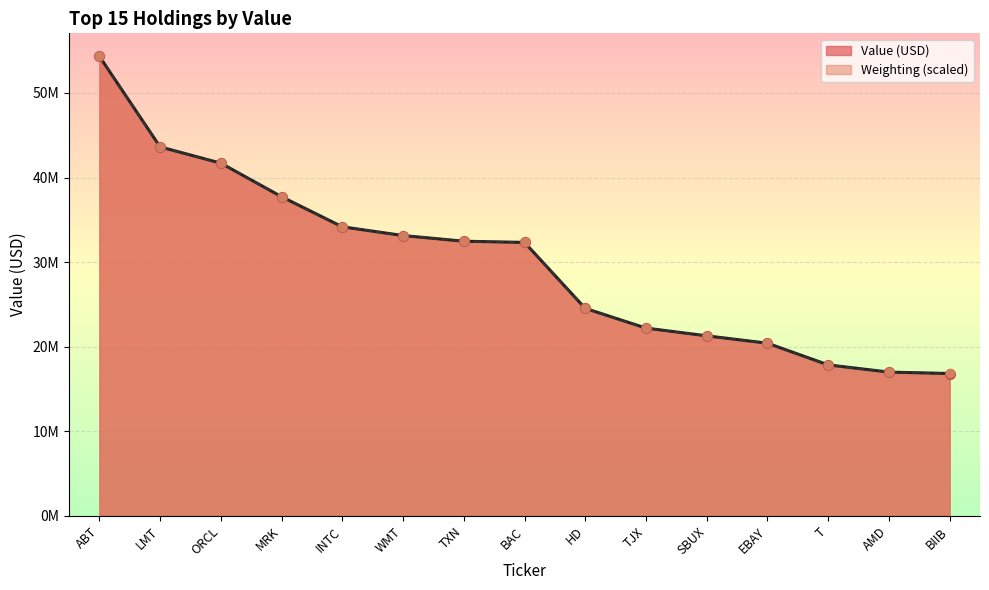

Which series has the largest total across all categories?

Value